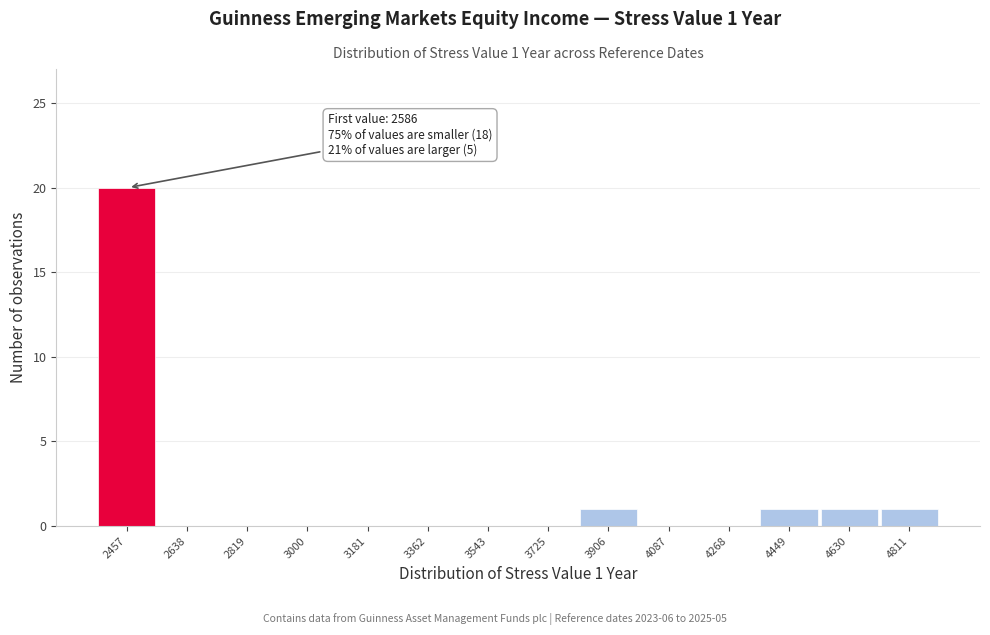

Reading left to right, list all the values displayed in this chart.

2457=20	2638=0	2819=0	3000=0	3181=0	3362=0	3543=0	3725=0	3906=1	4087=0	4268=0	4449=1	4630=1	4811=1